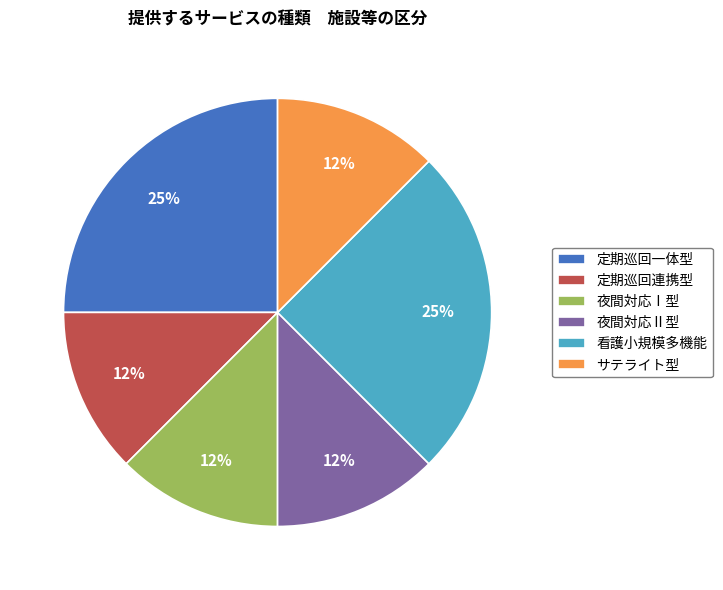

Approximately how many times larger is the value at 定期巡回連携型 compared to 夜間対応Ⅱ型?

1.0